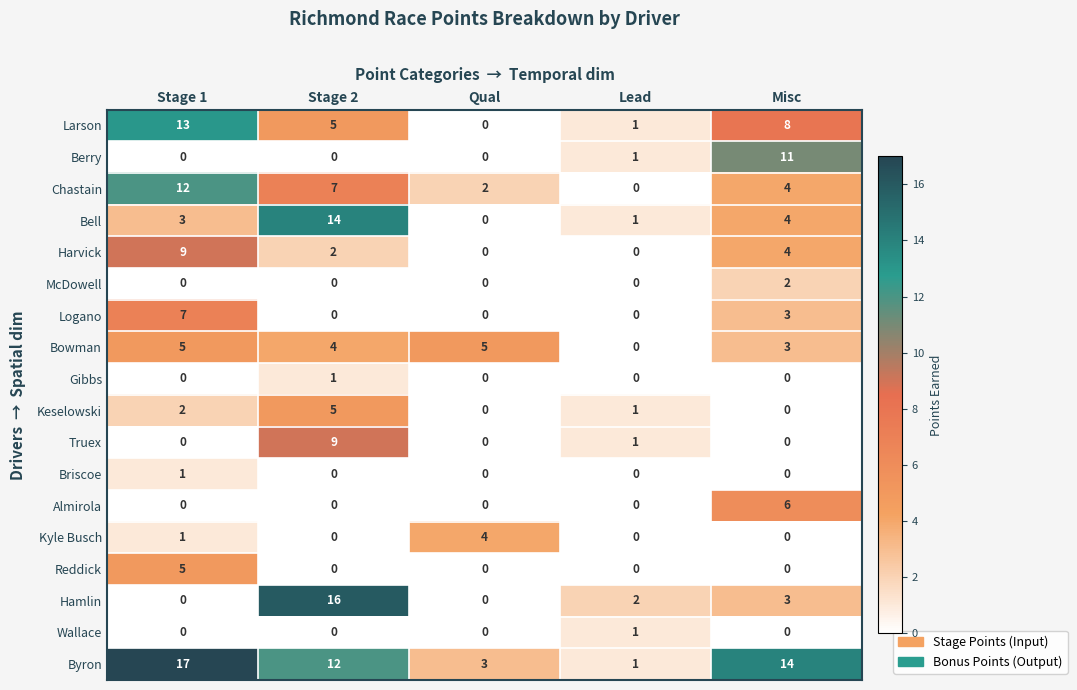

Is it true that Bell equals 1 at Misc?

False